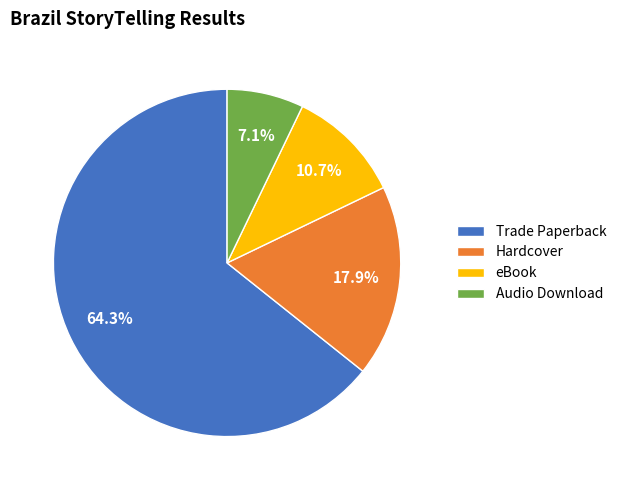

Rank the categories by value from lowest to highest.

Audio Download, eBook, Hardcover, Trade Paperback